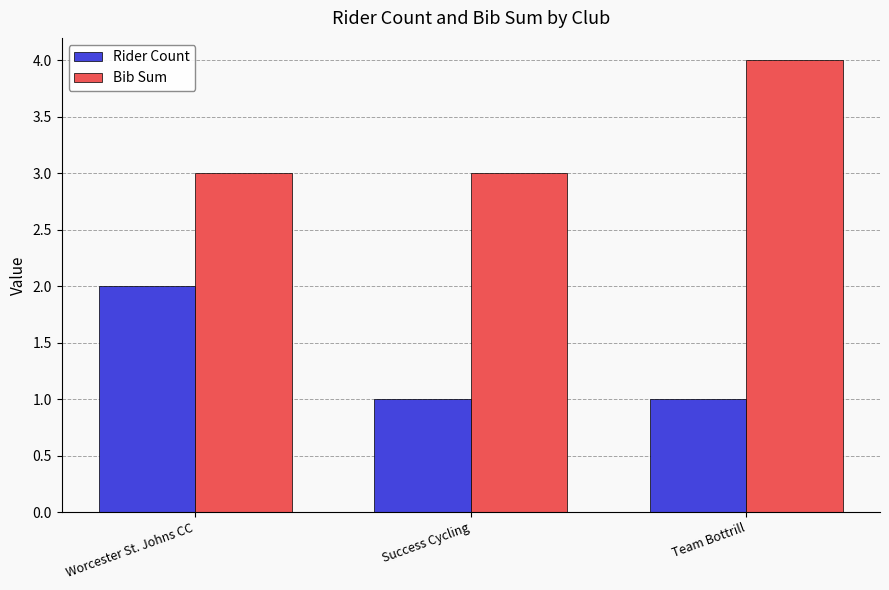

At how many categories does at least one series exceed 2?

3